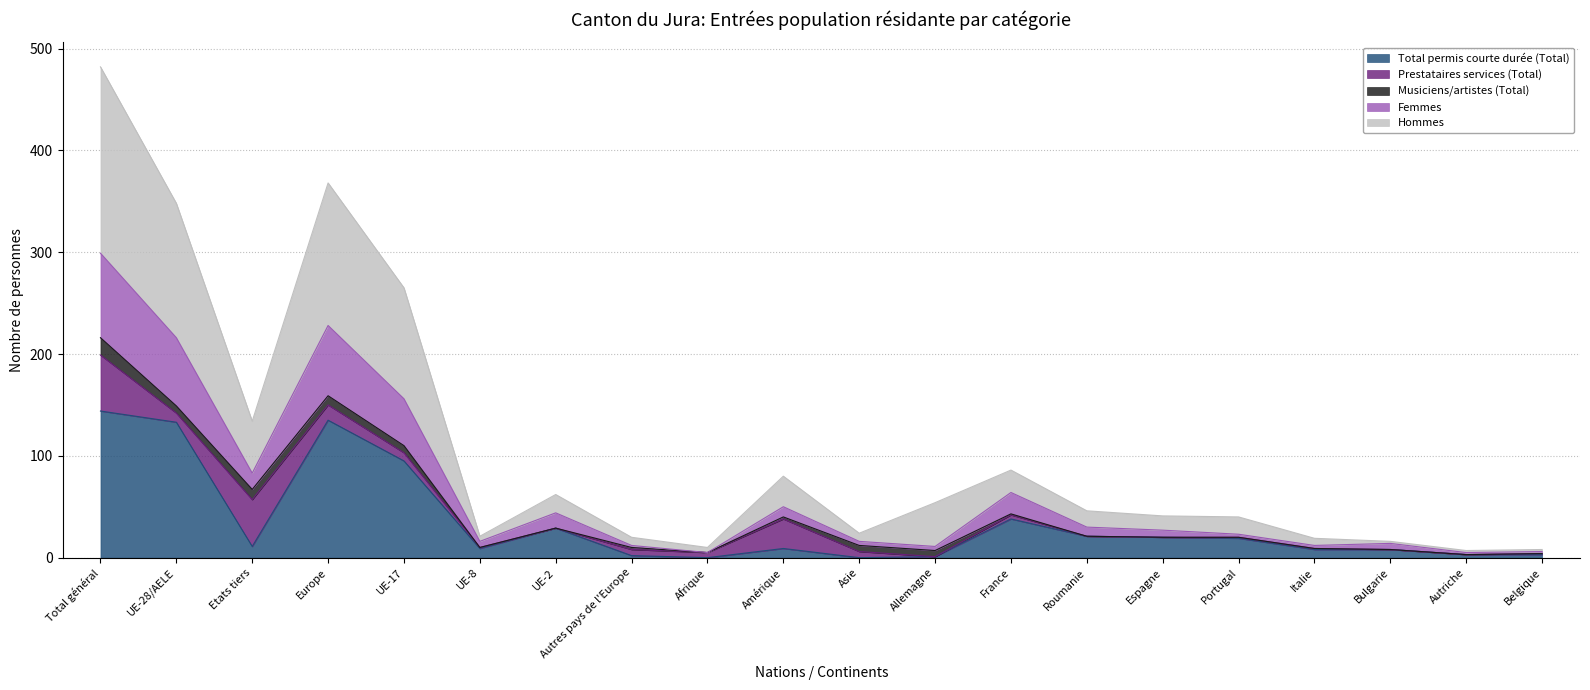

What is the label of the 1st point from the left?

Total général